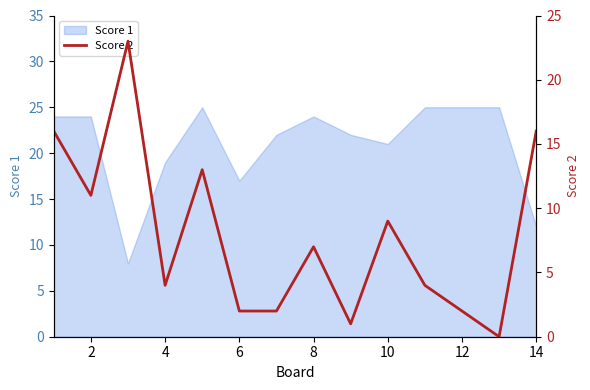

Where is Score 1 nearest to the value 16?

6